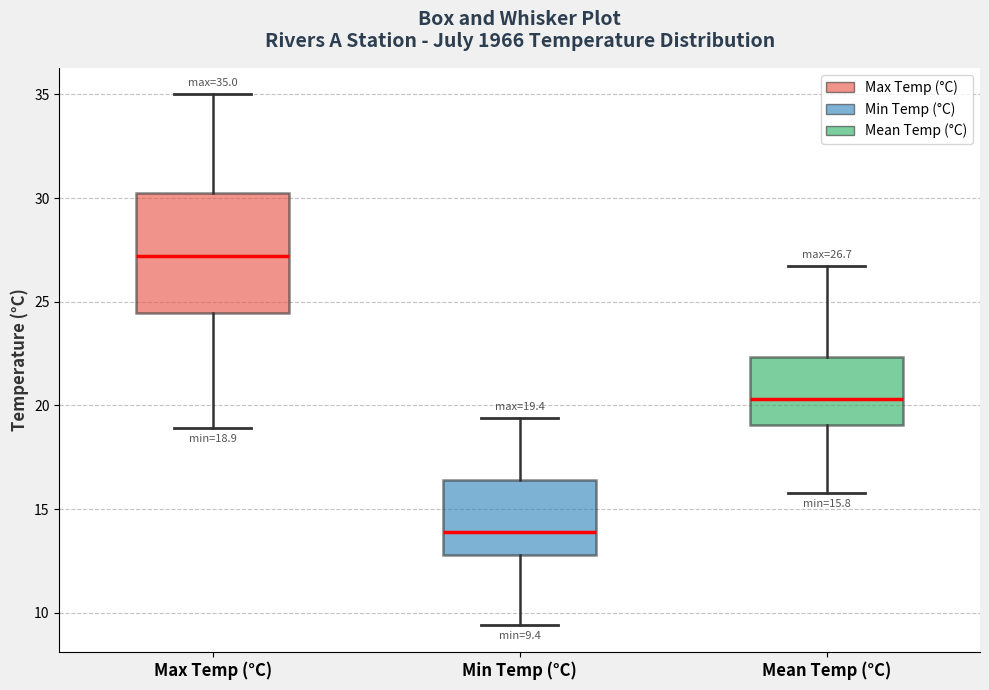

Comparing the boxes themselves (not the whiskers), which one is the tallest?

Max Temp (°C)